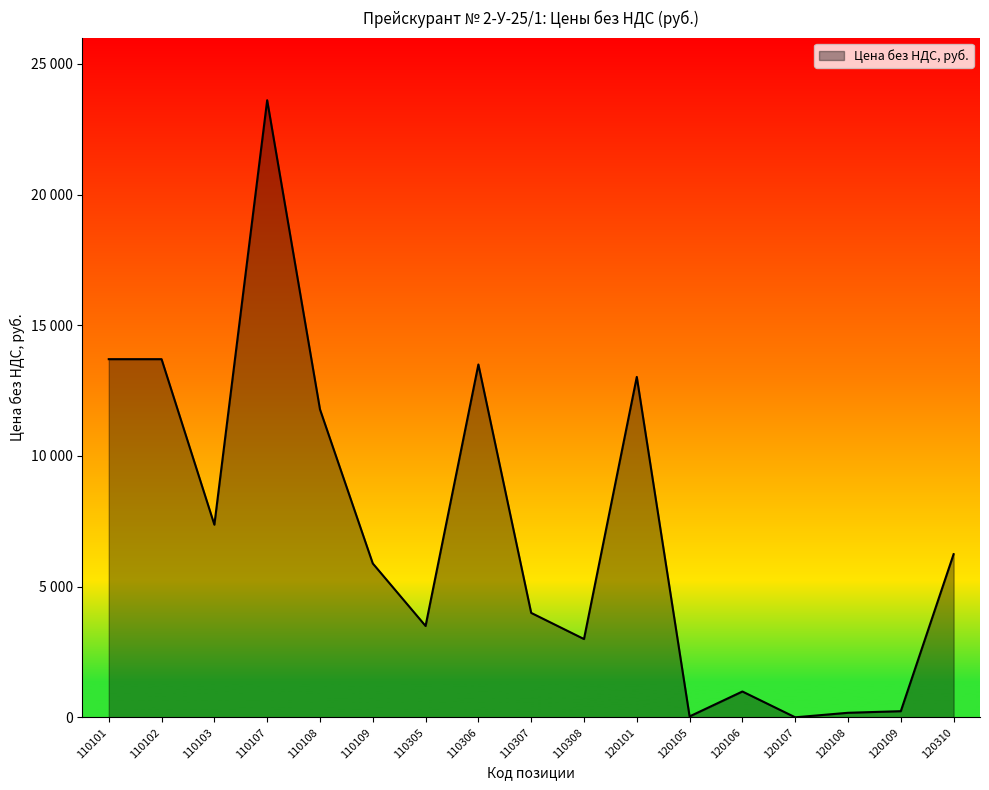

Reading left to right, extract all data points from this chart.

110101=13703	110102=13703	110103=7373	110107=23605	110108=11785	110109=5891	110305=3500	110306=13500	110307=4000	110308=3000	120101=13025	120105=41	120106=994	120107=7	120108=180	120109=241	120310=6245